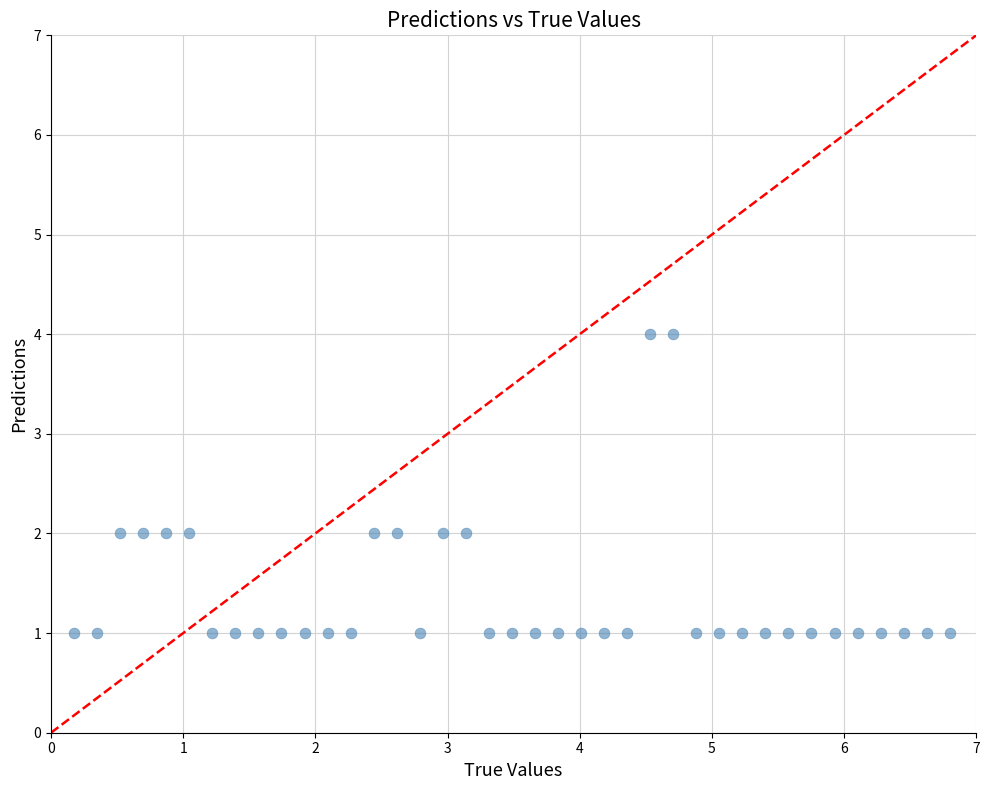

How many points are shown in the scatter plot?

39